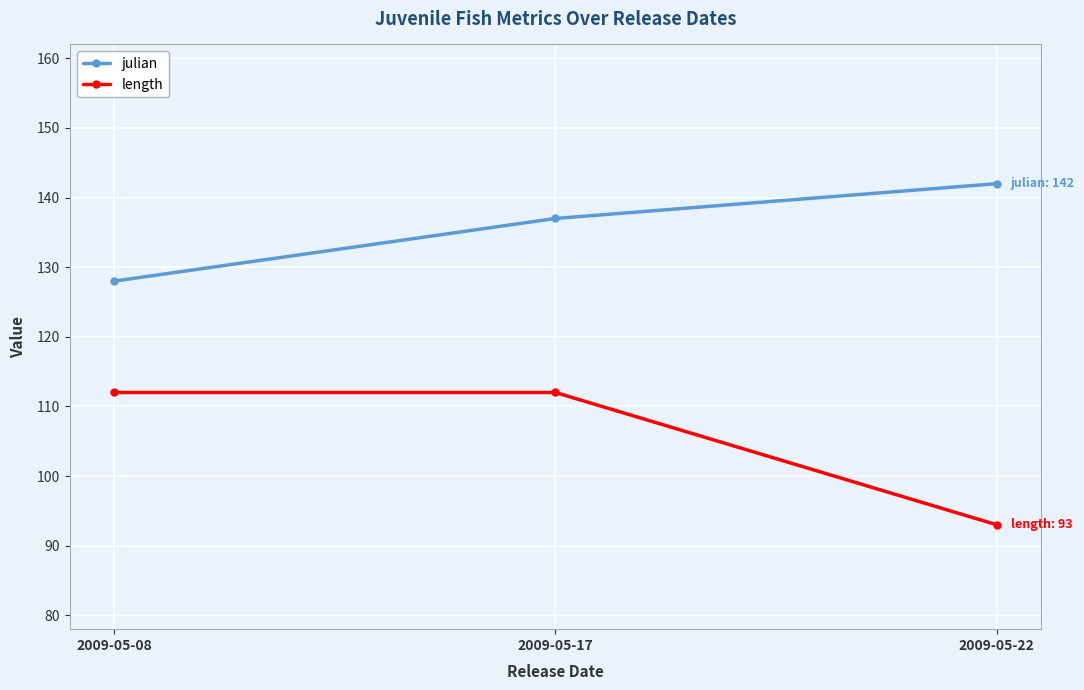

The value of julian at 2009-05-22 is 251. True or false?

False